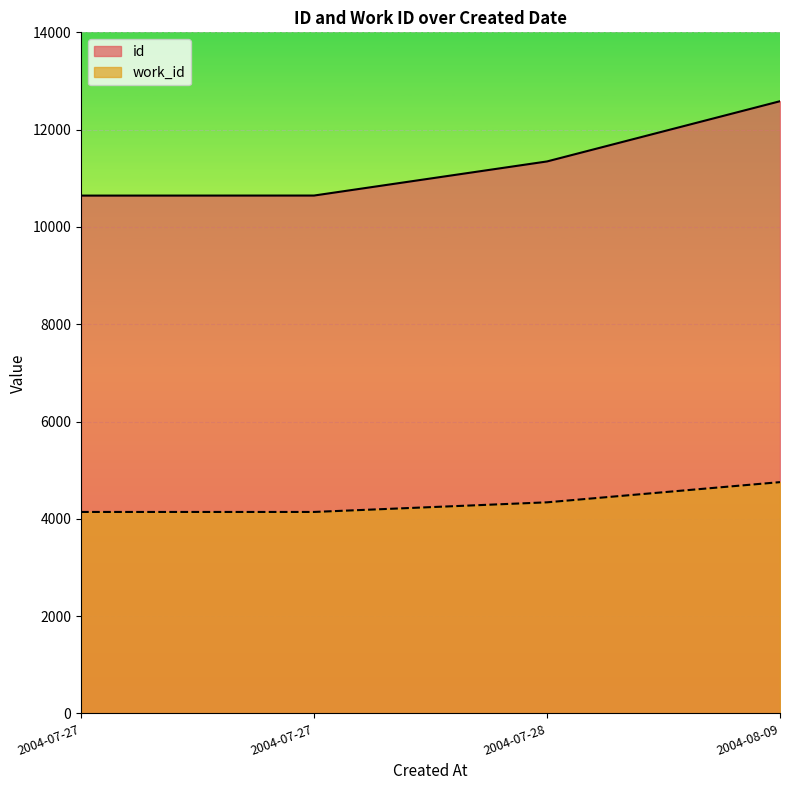

What value does the work_id series have at 2004-07-27, to the nearest 100?

4100